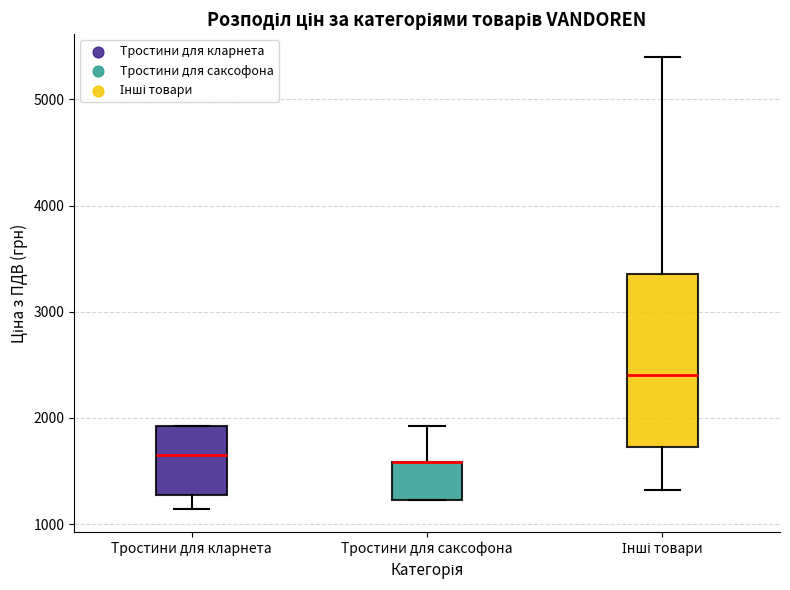

Which box is the tallest, from its lower edge to its upper edge?

Інші товари